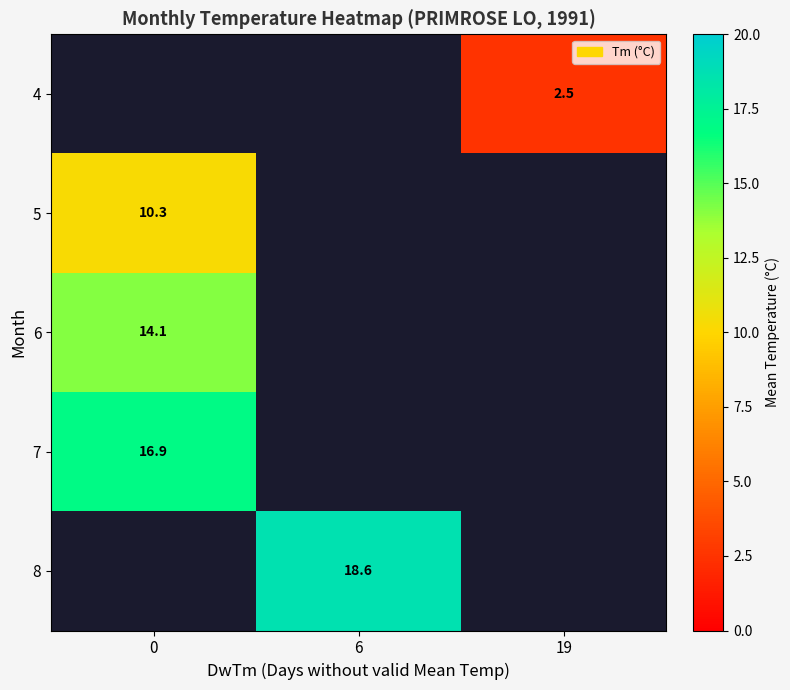

The value of 7 at 0 is 16.9. True or false?

True